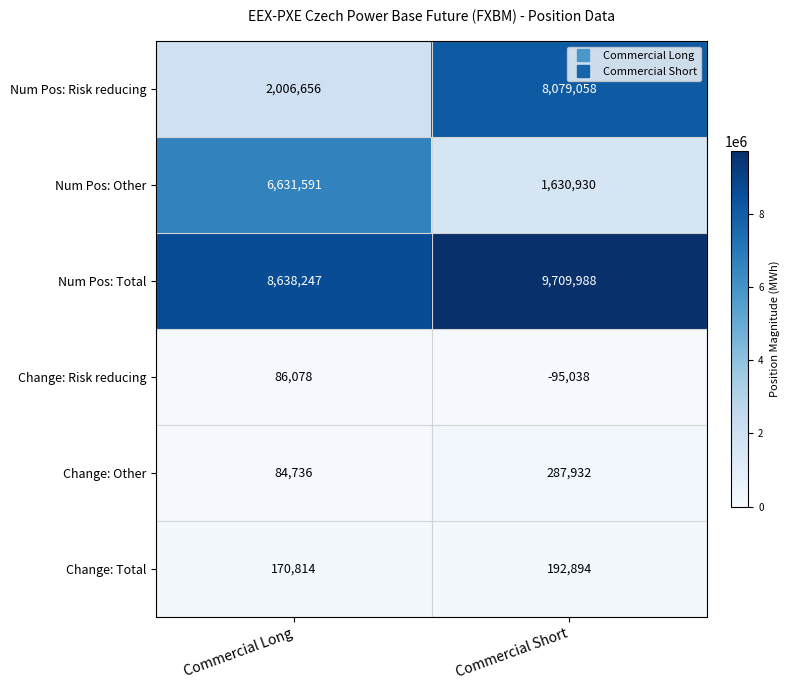

Rank the categories by Change: Risk reducing value from highest to lowest.

Commercial Long, Commercial Short